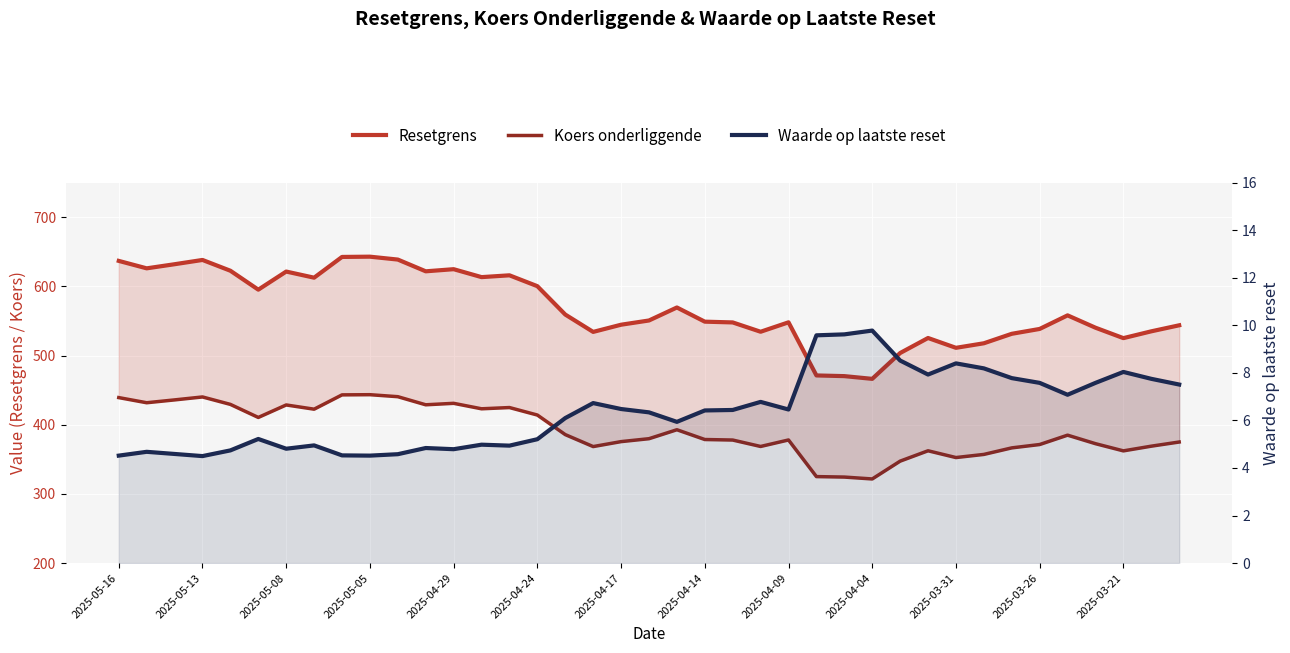

What is the difference between the maximum and minimum values in the Resetgrens series?

176.7